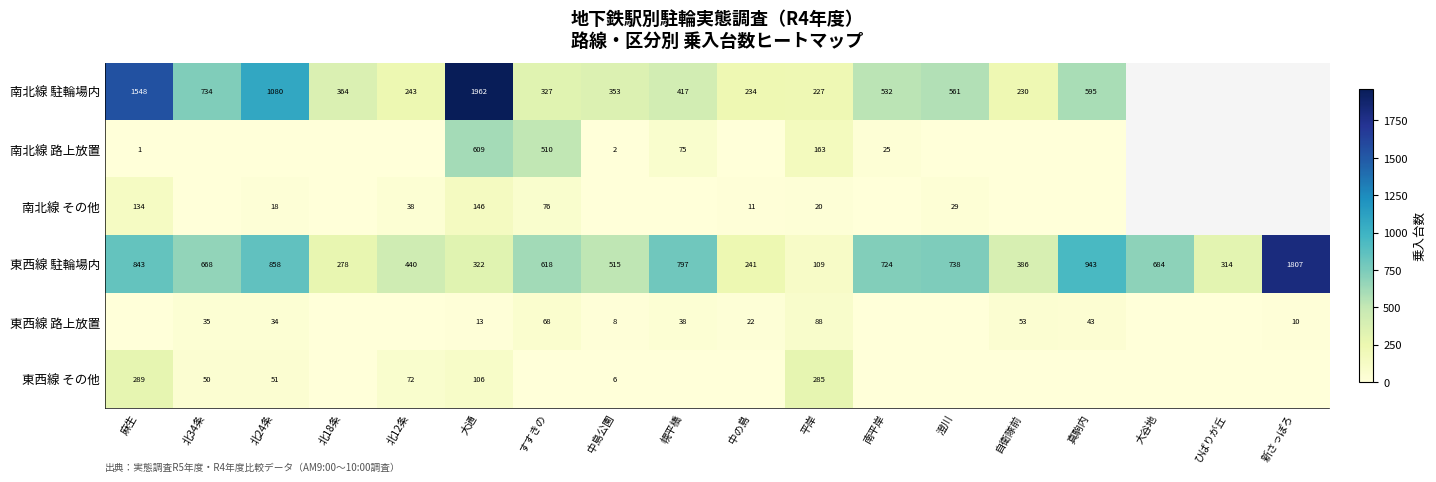

Which has a higher value, 麻生 or 中島公園?

麻生